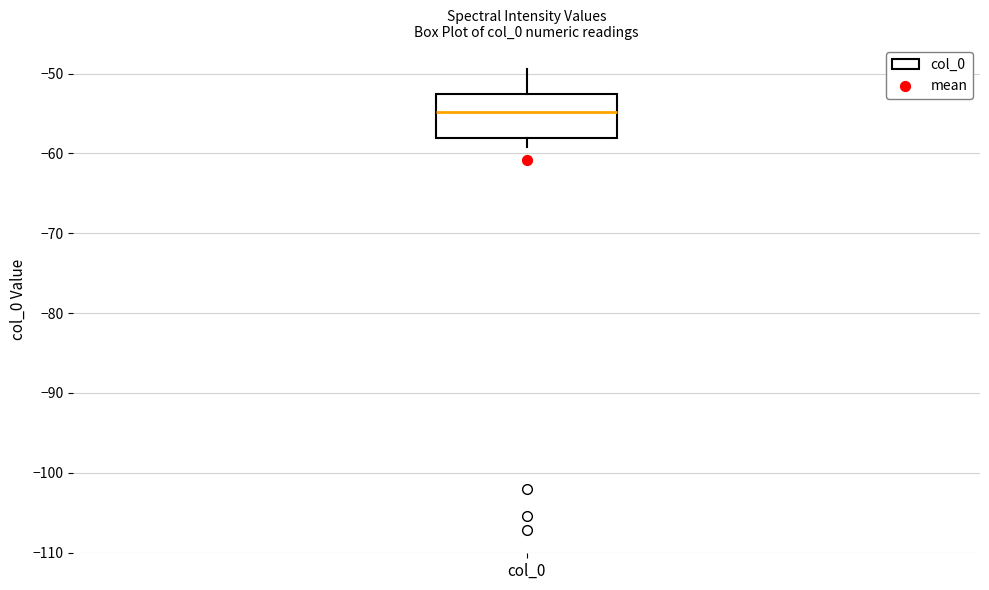

Read this box plot against the y-axis: the position of the median line, the range covered by the box, and the ends of both whiskers. The values are not printed on the chart, so give them approximately, as read against the axis.

median -55, box -58 to -53, whiskers -59 to -49